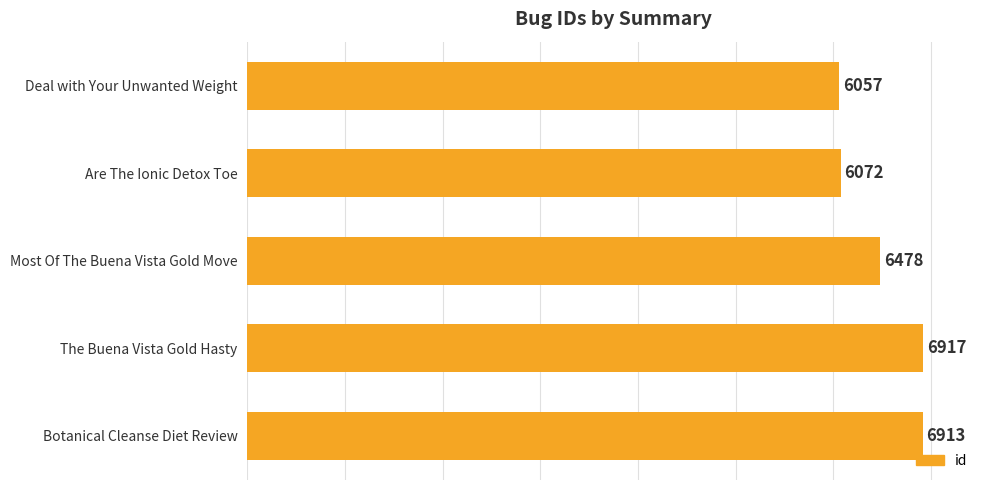

List the labels in order of value, smallest first.

Deal with Your Unwanted Weight, Are The Ionic Detox Toe, Most Of The Buena Vista Gold Move, Botanical Cleanse Diet Review, The Buena Vista Gold Hasty